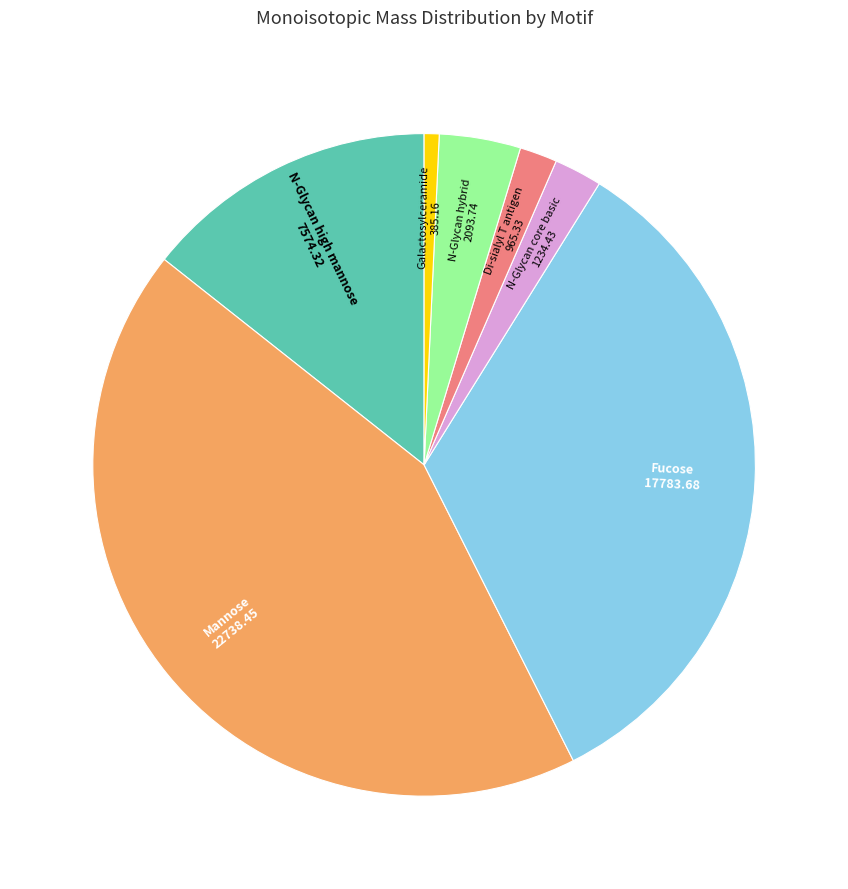

Is there a majority slice in this chart?

No